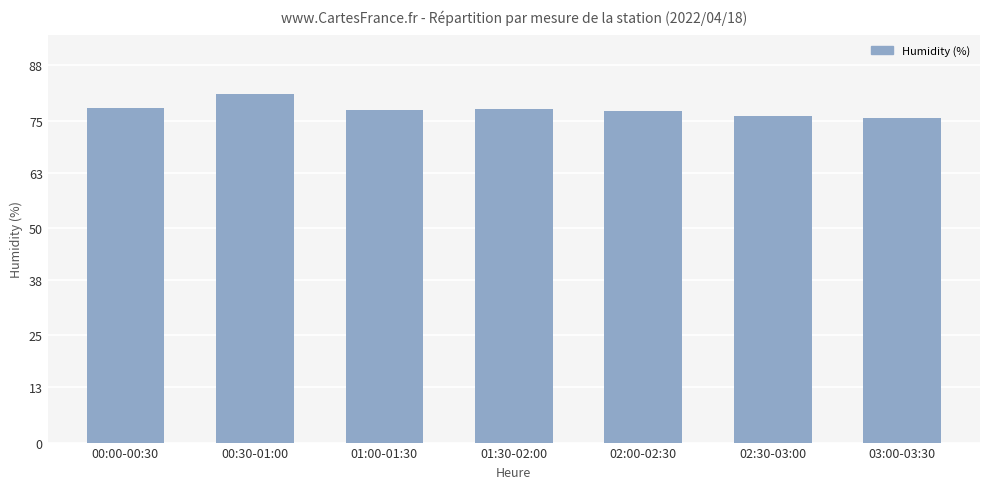

What is the label of the 3rd bar from the right?

02:00-02:30